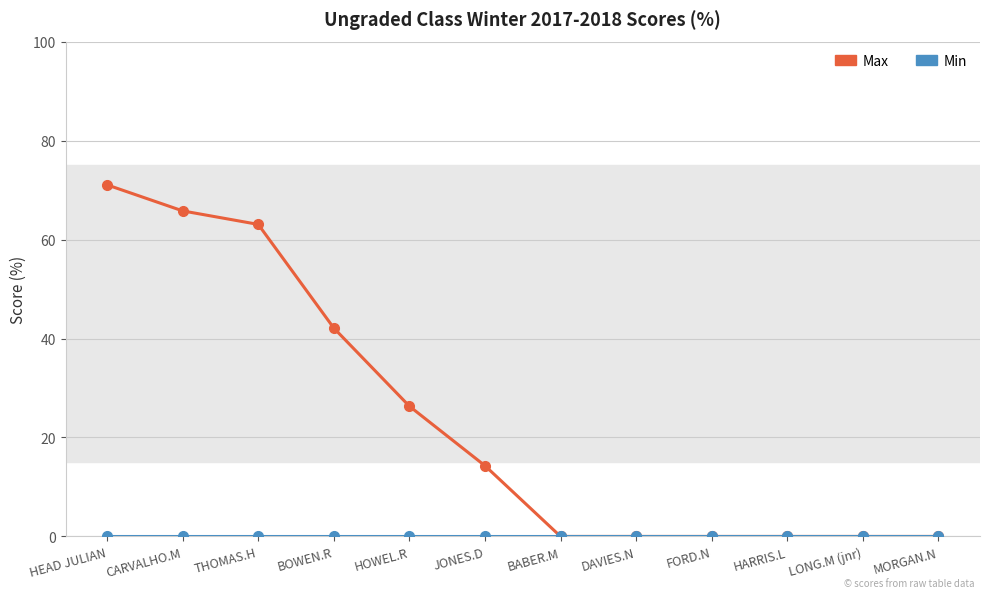

Which series has the widest spread of values?

Max